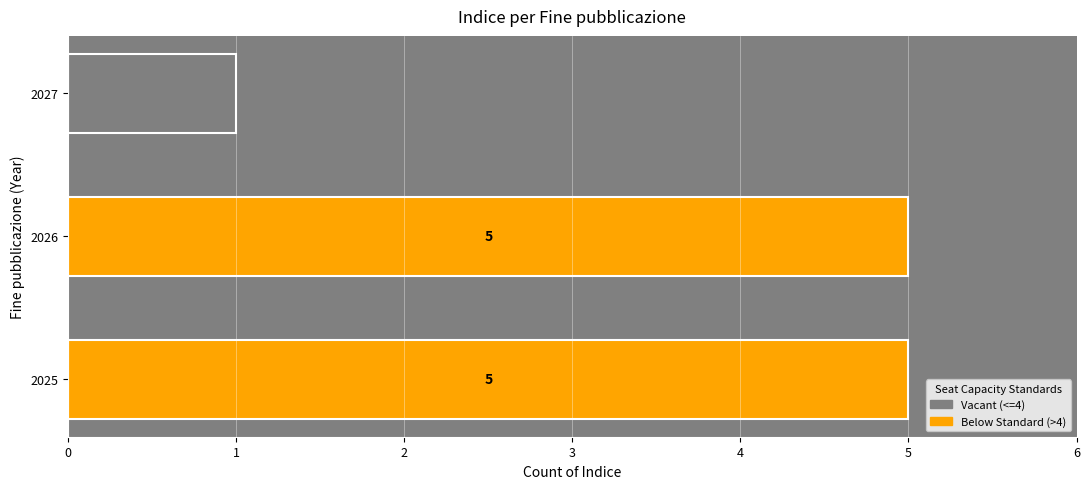

How many data points are less than 5?

1